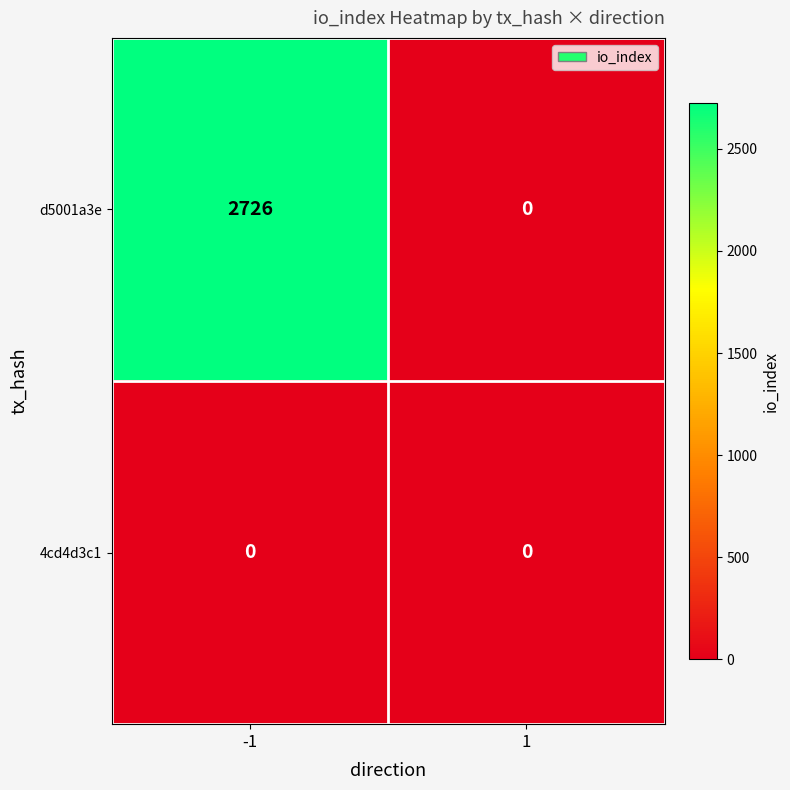

How many distinct data groups are displayed?

2